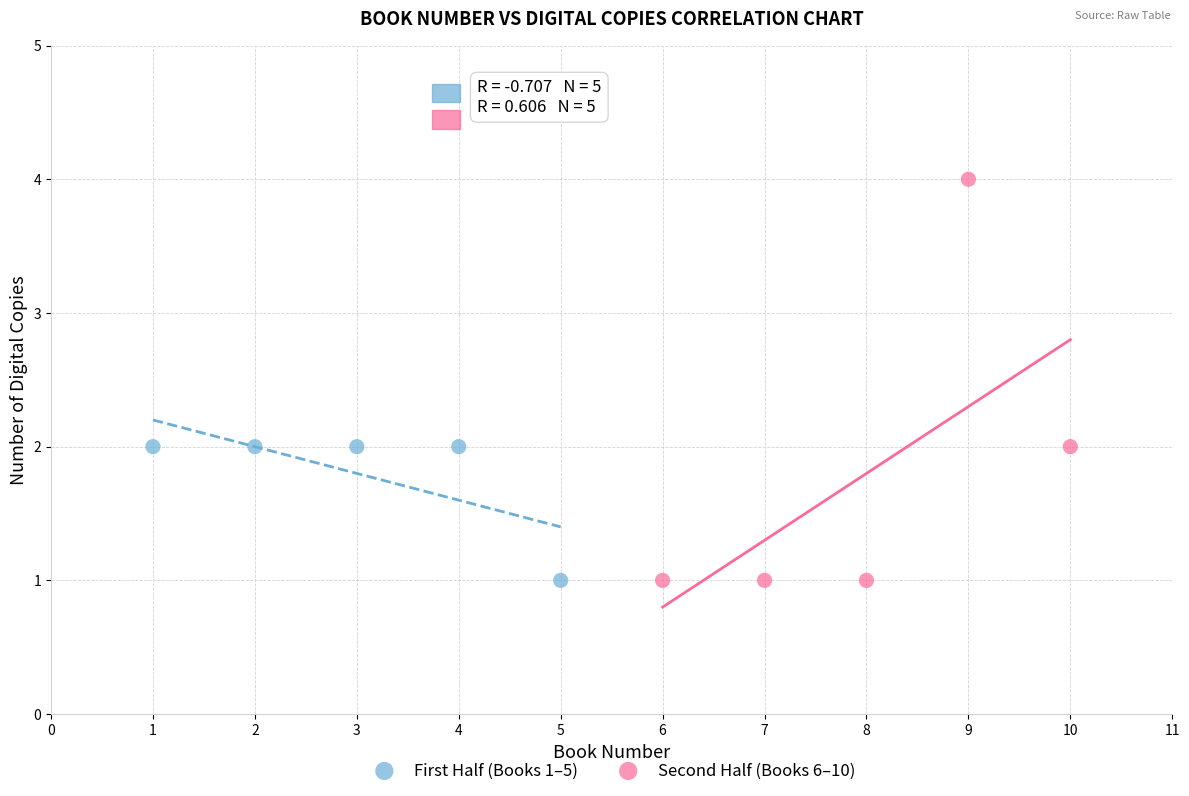

Which series contains the highest Y value?

Second Half (Books 6–10)